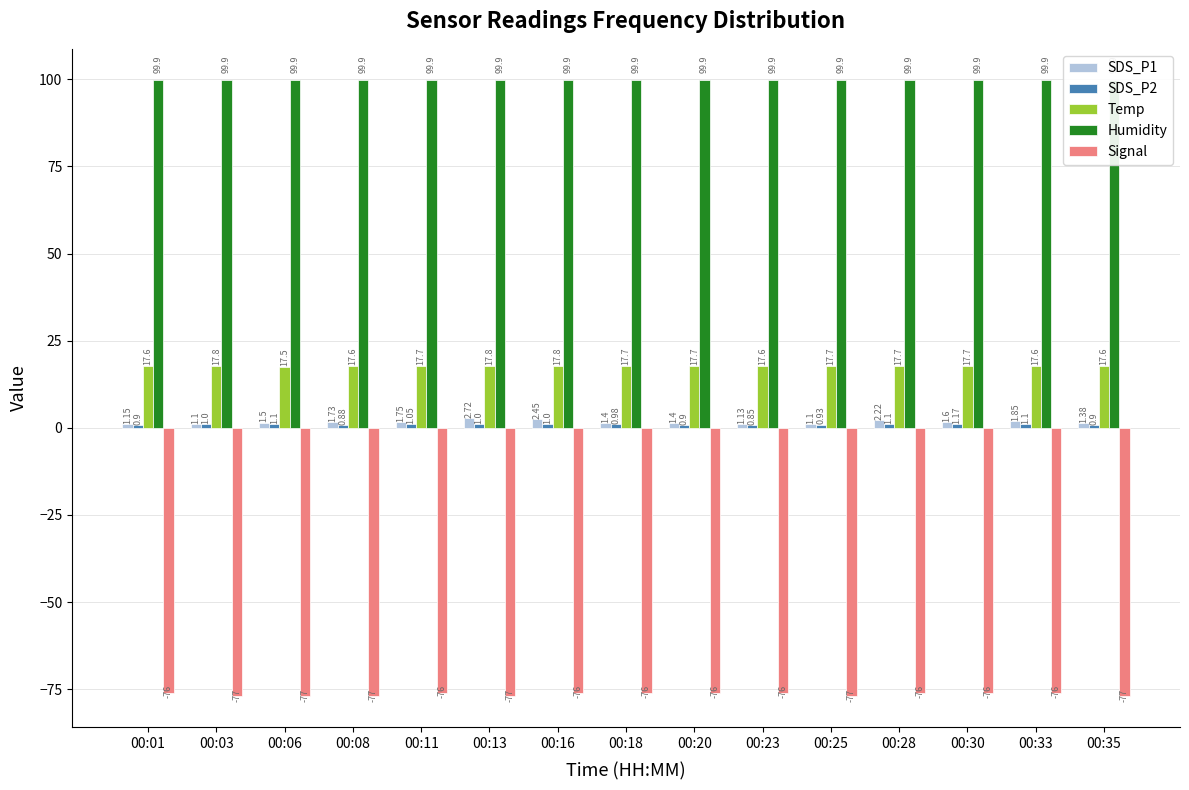

True or false: SDS_P2 has a value of 0.3 at 00:18.

False